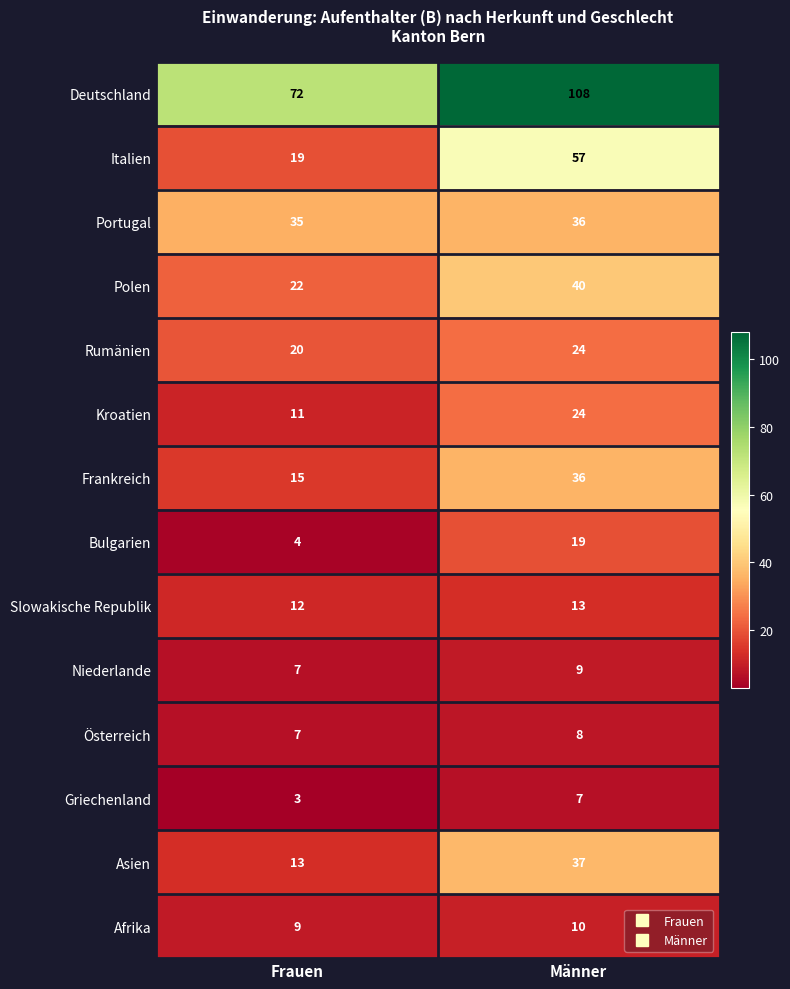

Which series changed the most between Frauen and Männer?

Italien